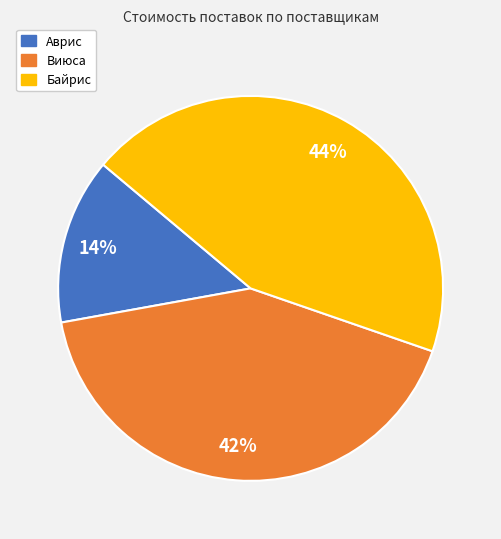

What percentage is the Виюса slice, to the nearest percent?

42%